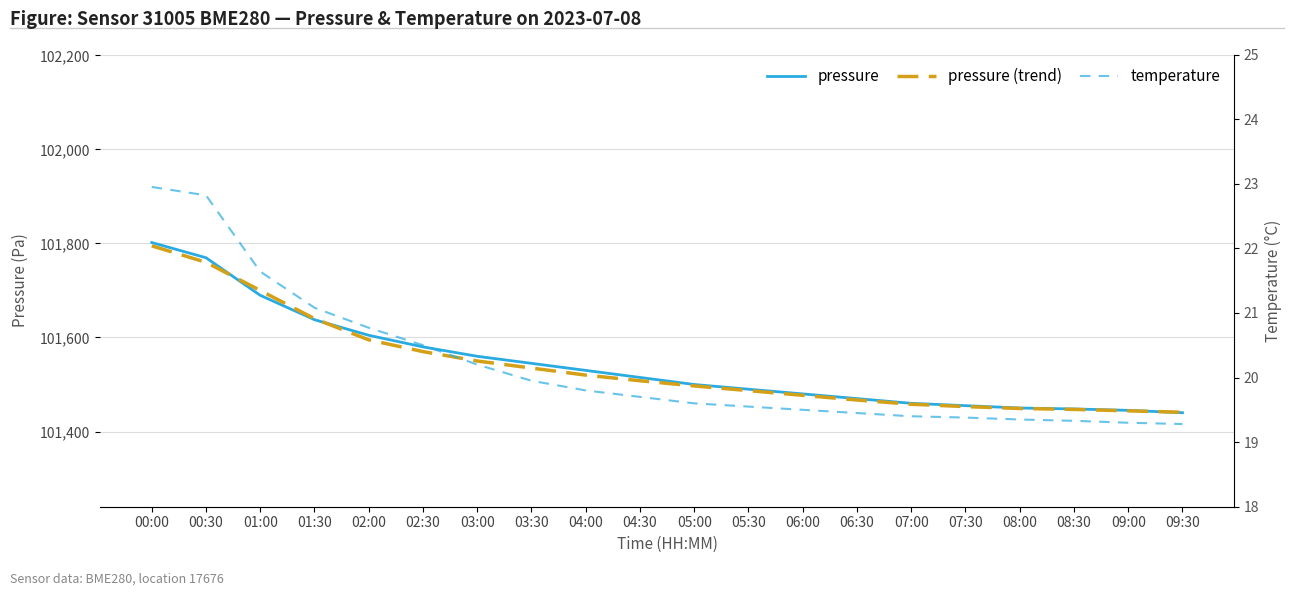

What are all the series names shown in the legend?

pressure, pressure (trend), temperature